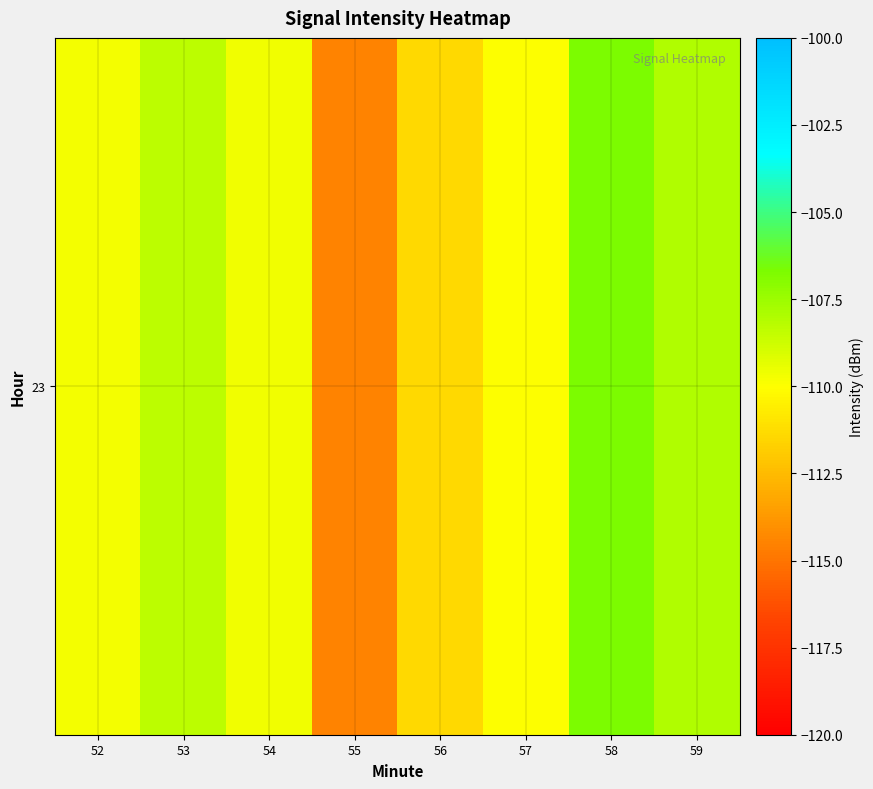

Where does the data first go above -109?

53